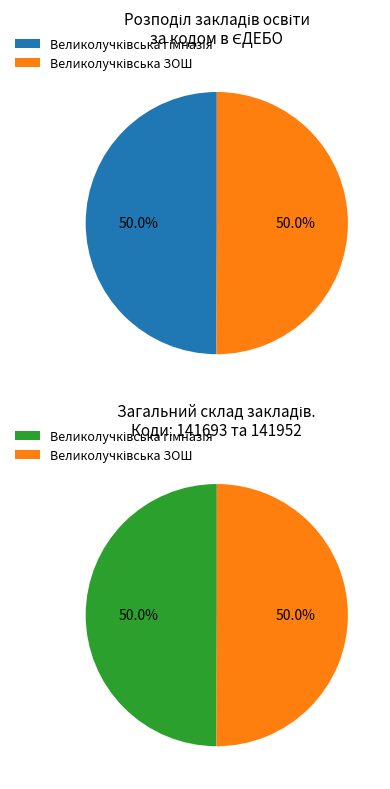

Which has a higher value, Великолучківська ЗОШ or Великолучківська гімназія?

Великолучківська ЗОШ